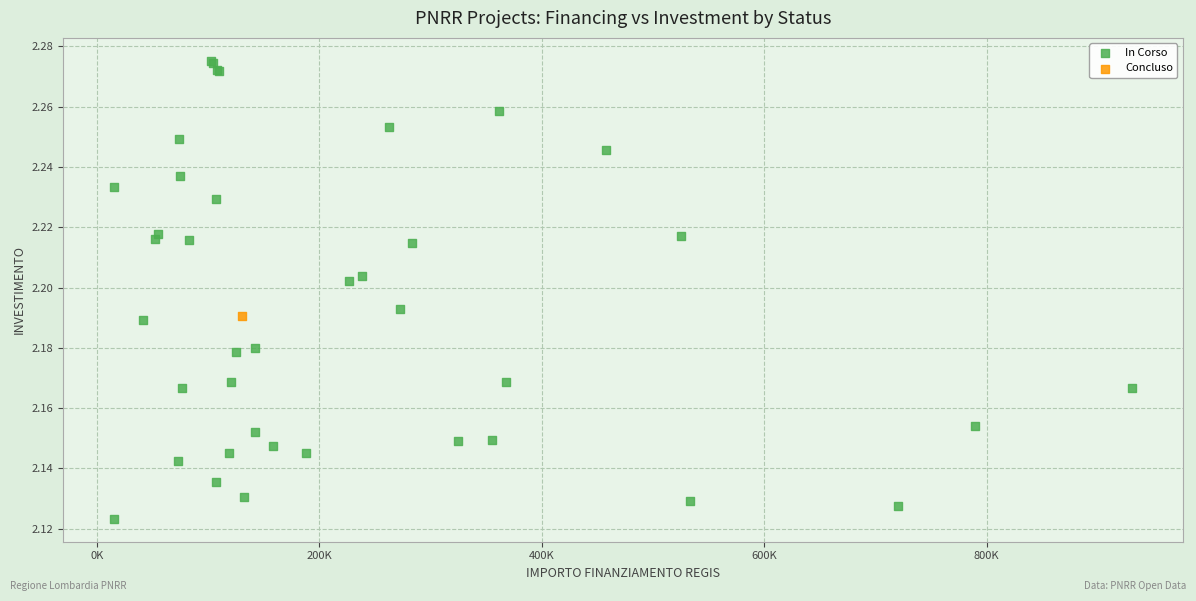

What are all the series names shown in the legend?

In Corso, Concluso